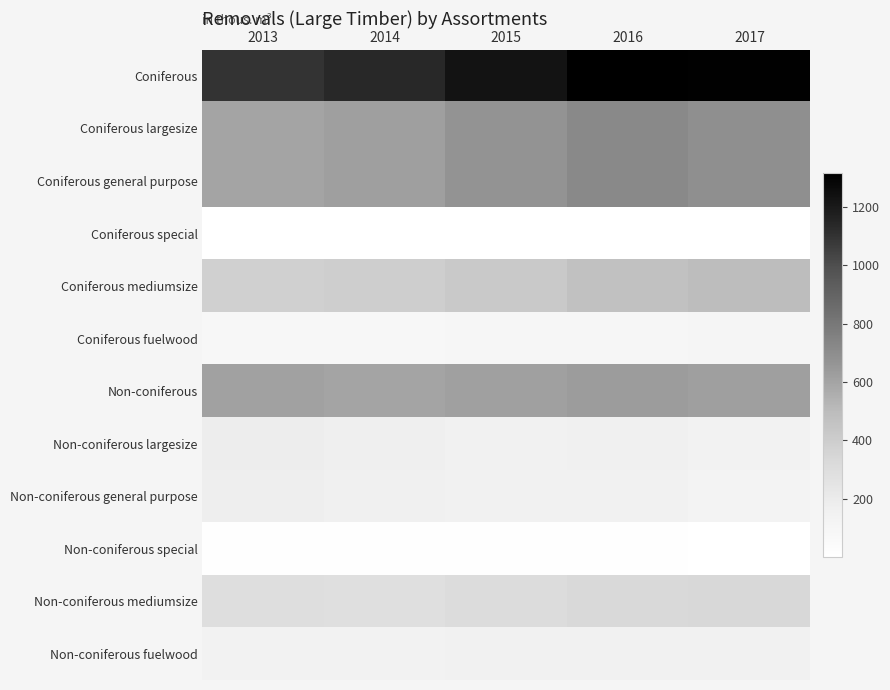

Rank the series by their maximum value, from highest to lowest.

Coniferous, Coniferous largesize, Coniferous general purpose, Non-coniferous, Coniferous mediumsize, Non-coniferous mediumsize, Non-coniferous largesize, Non-coniferous general purpose, Non-coniferous fuelwood, Coniferous fuelwood, Non-coniferous special, Coniferous special